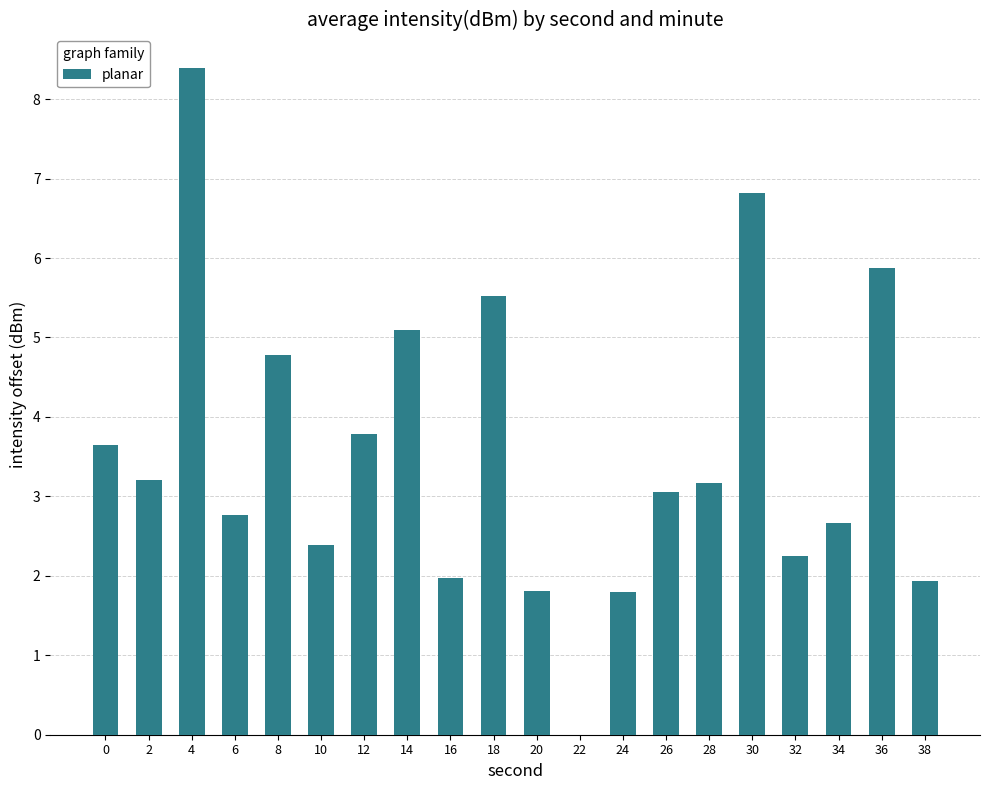

Is it true that the value at 38 is 0.8?

False